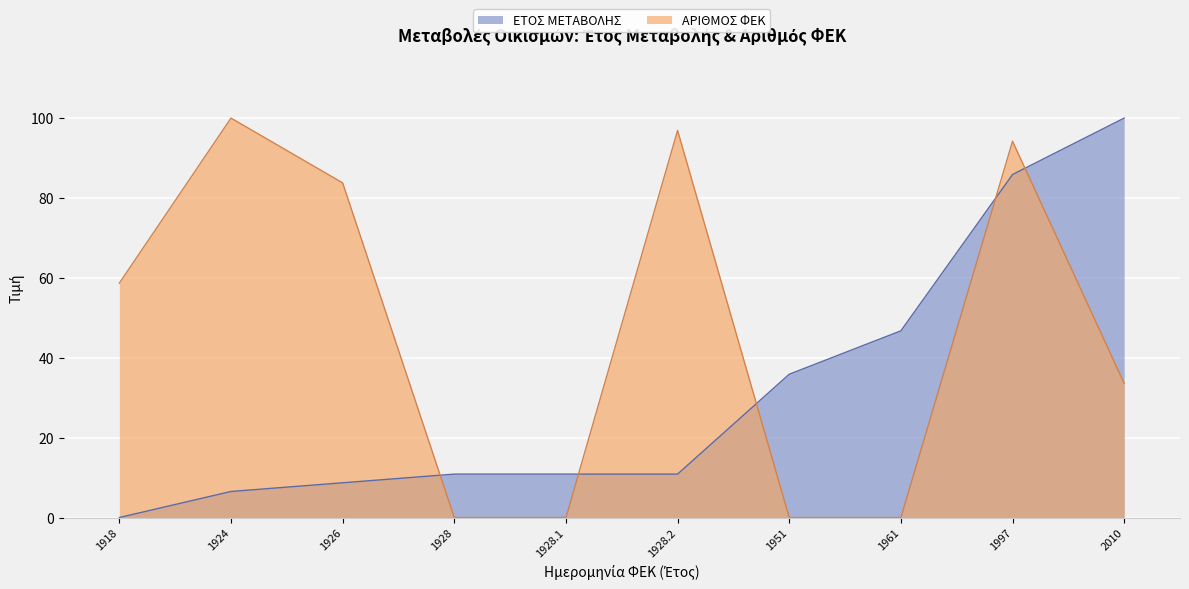

Which series changed the most between 1926 and 1951?

ΑΡΙΘΜΟΣ ΦΕΚ